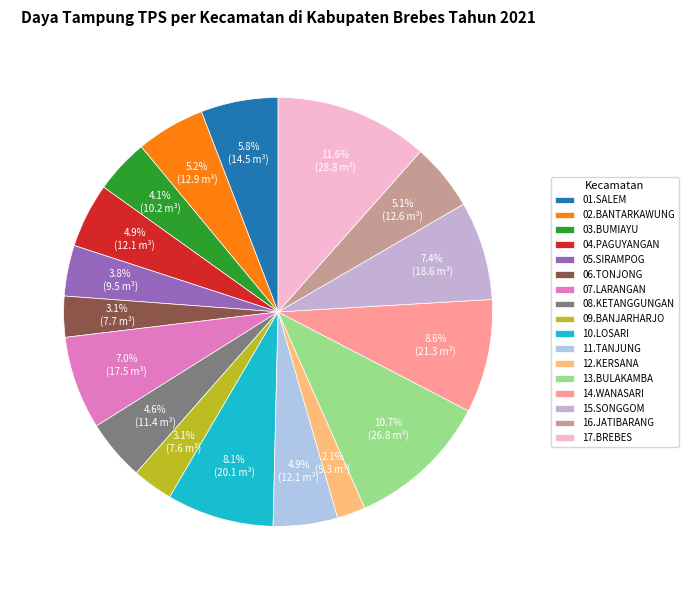

Which category has the smallest portion of the pie?

12.KERSANA